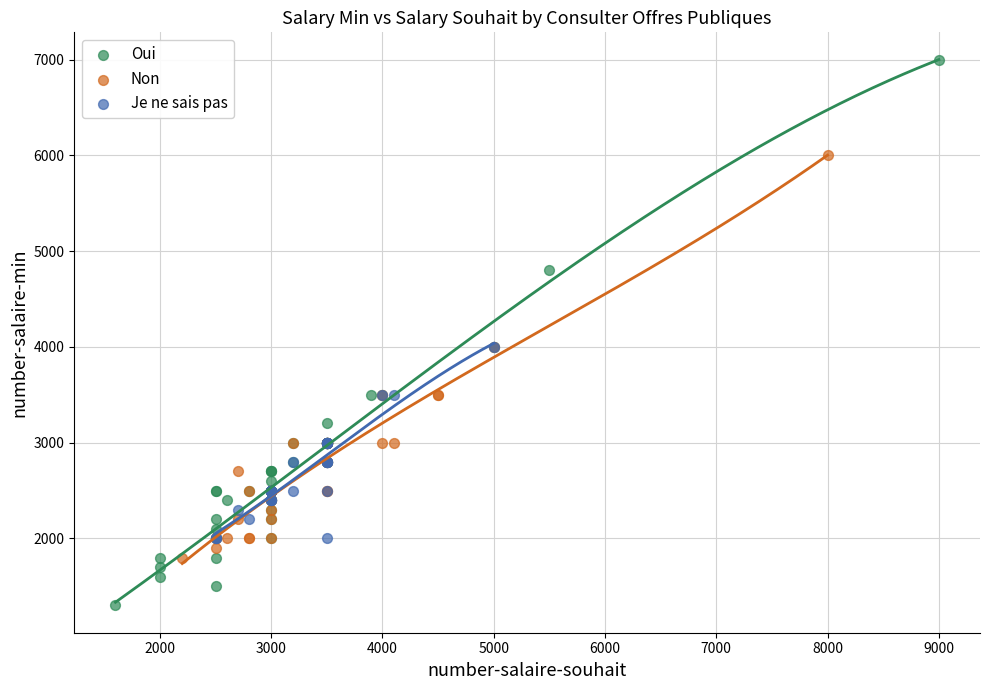

Which series reaches the maximum Y coordinate?

Oui